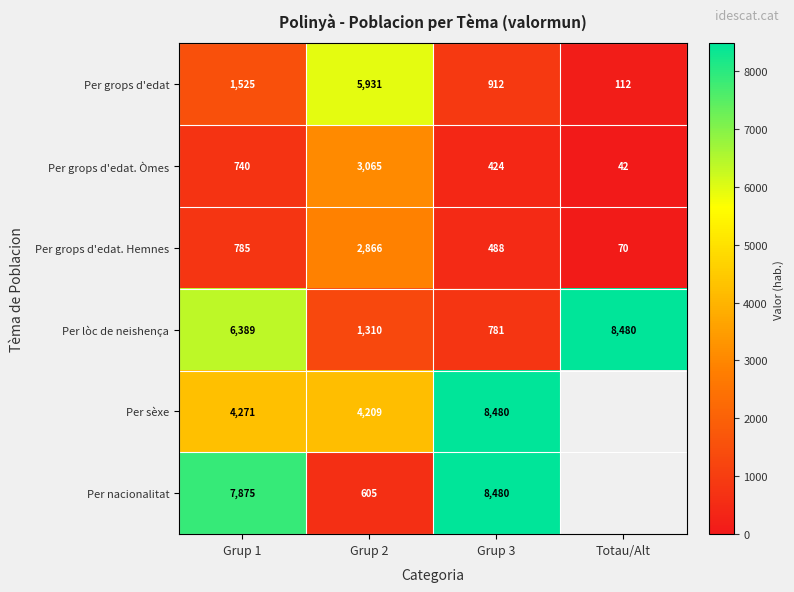

How many Per grops d'edat. Òmes values are between 424 and 3065?

3